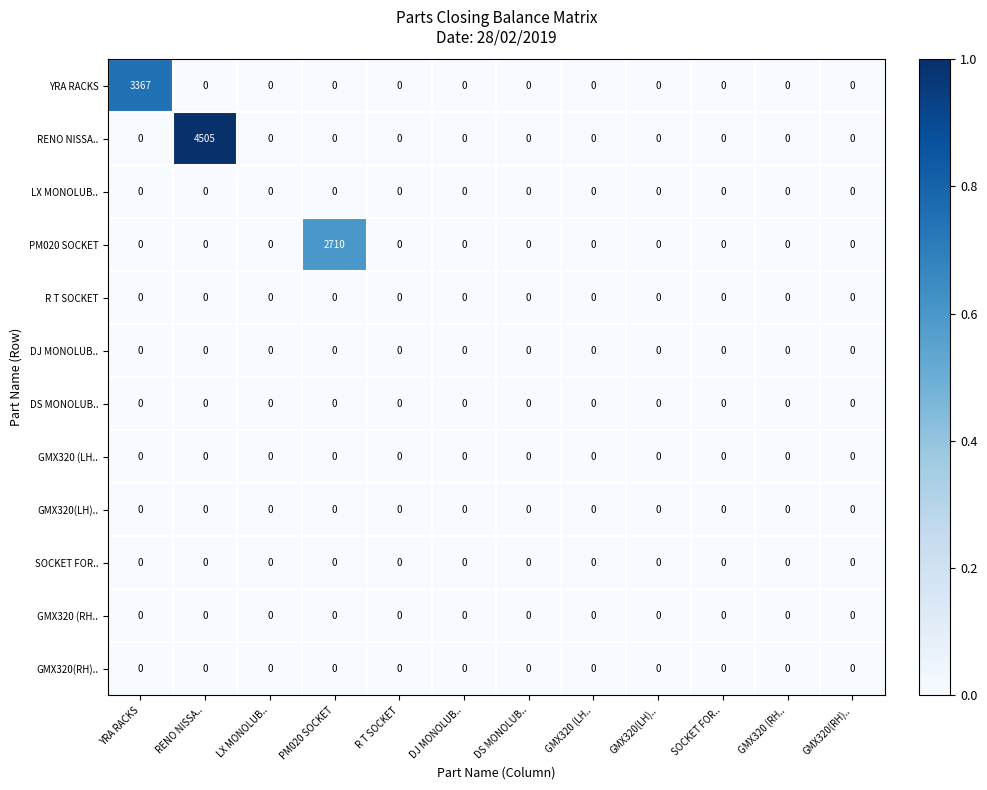

The PM020 SOCKET series shows -1413 at R T SOCKET. True or false?

False